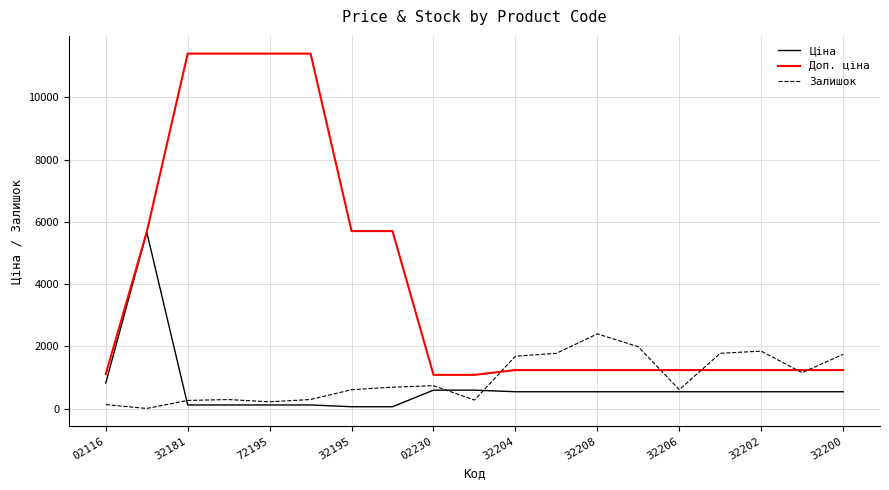

What is the sum of all Доп. ціна values?

77114.8